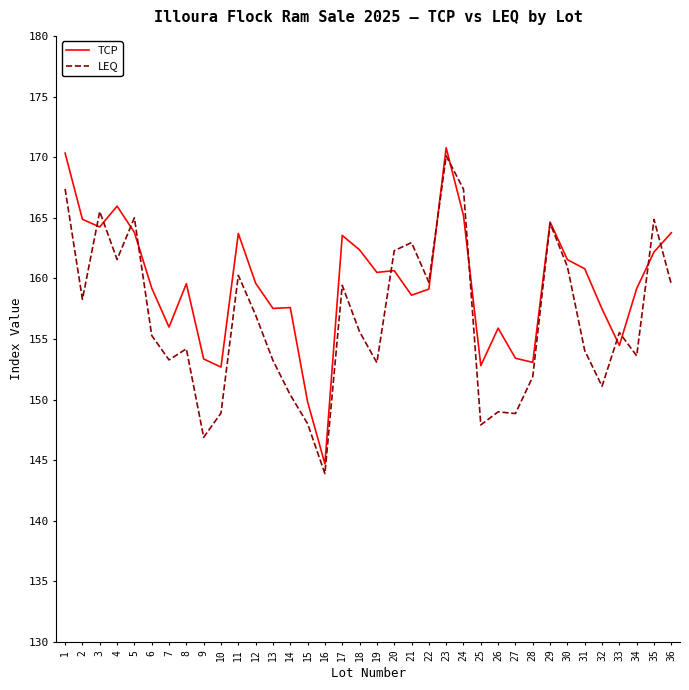

List the series in order of their overall mean, highest first.

TCP, LEQ